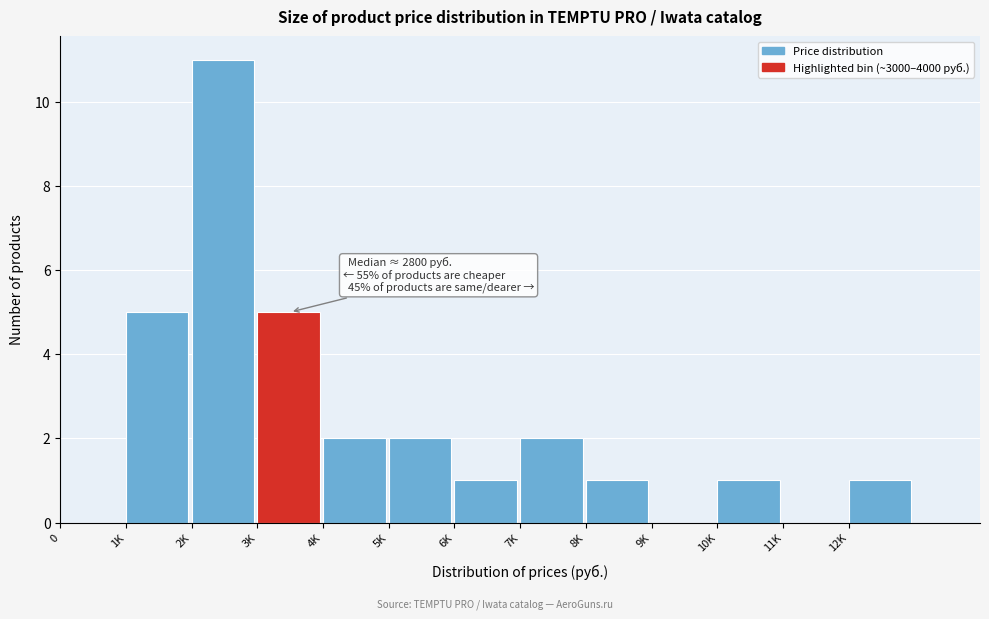

Reading left to right, extract all data points from this chart.

0=0	1K=5	2K=11	3K=5	4K=2	5K=2	6K=1	7K=2	8K=1	9K=0	10K=1	11K=0	12K=1